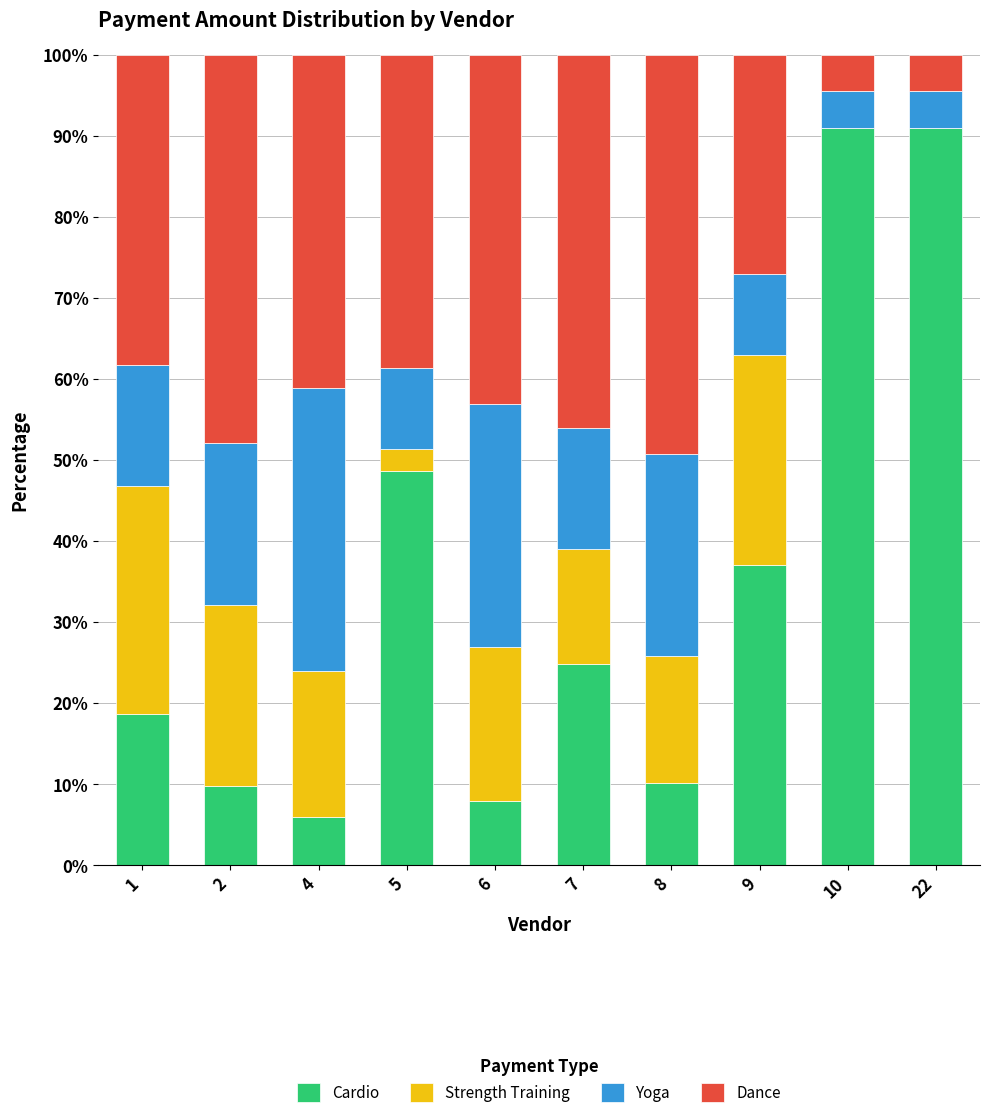

The value of Cardio at 2 is 13.5. True or false?

False